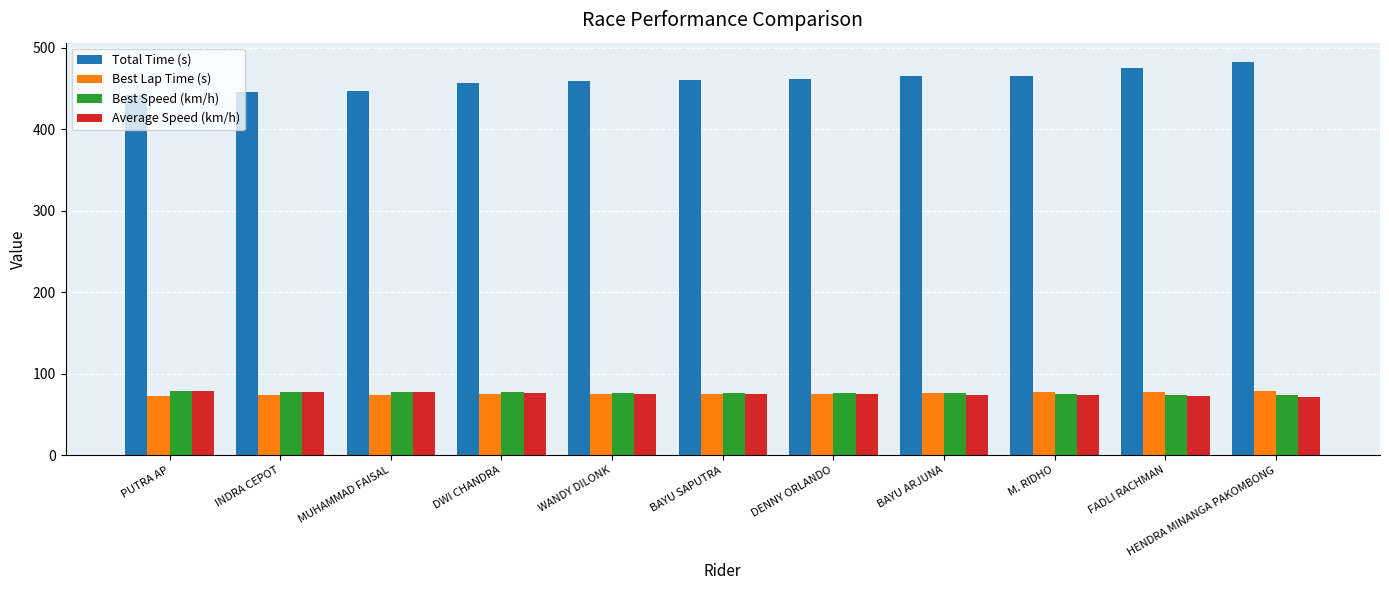

What position from the left is INDRA CEPOT?

2